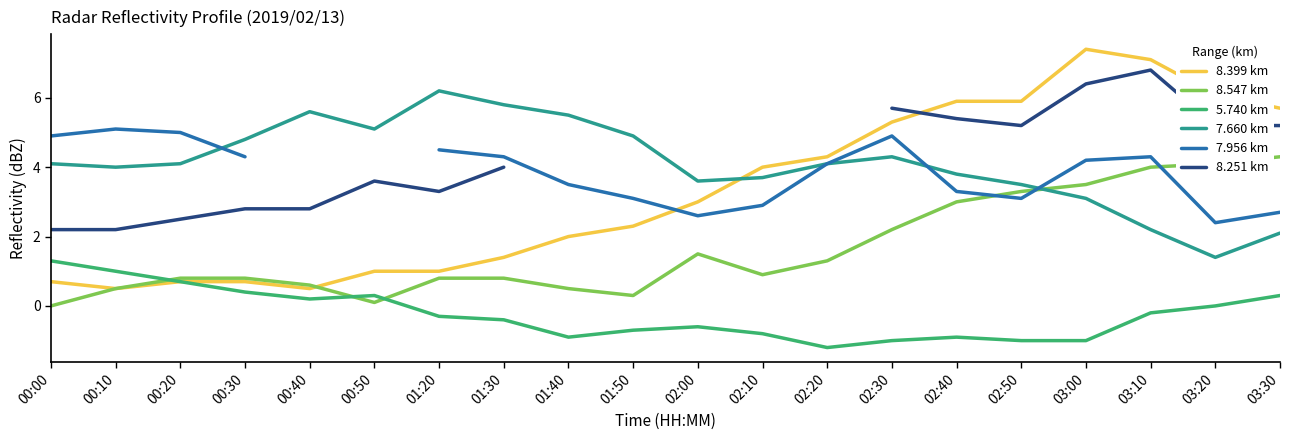

What is the sum of all 7.660 km values?

81.9